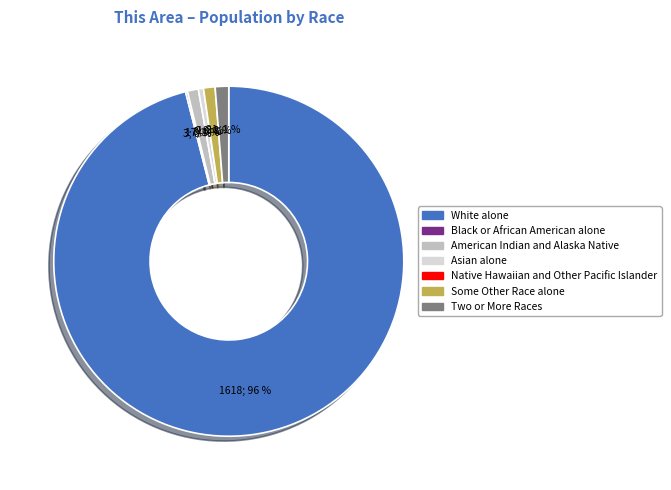

Which slice is the largest?

White alone